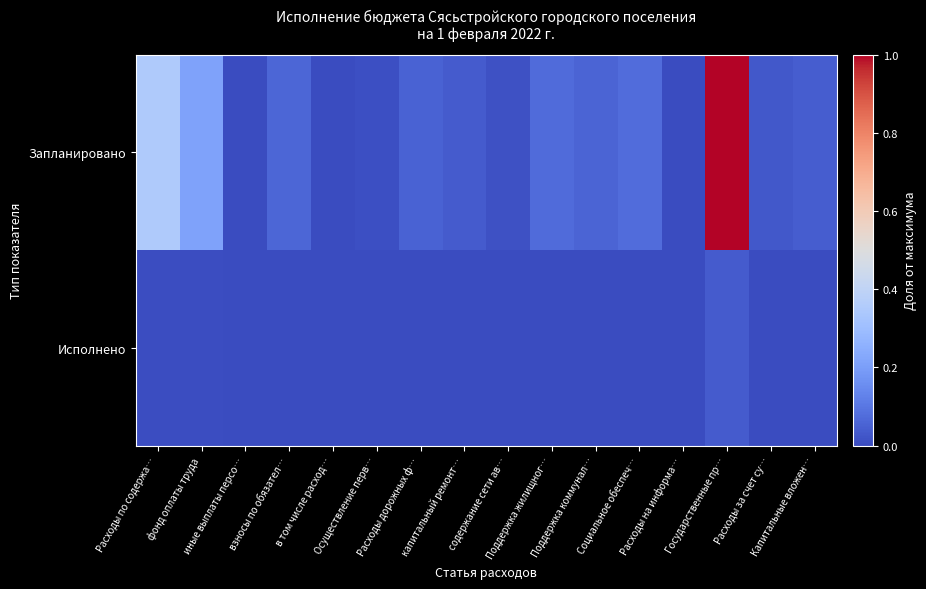

Which series has the largest total across all categories?

Запланировано